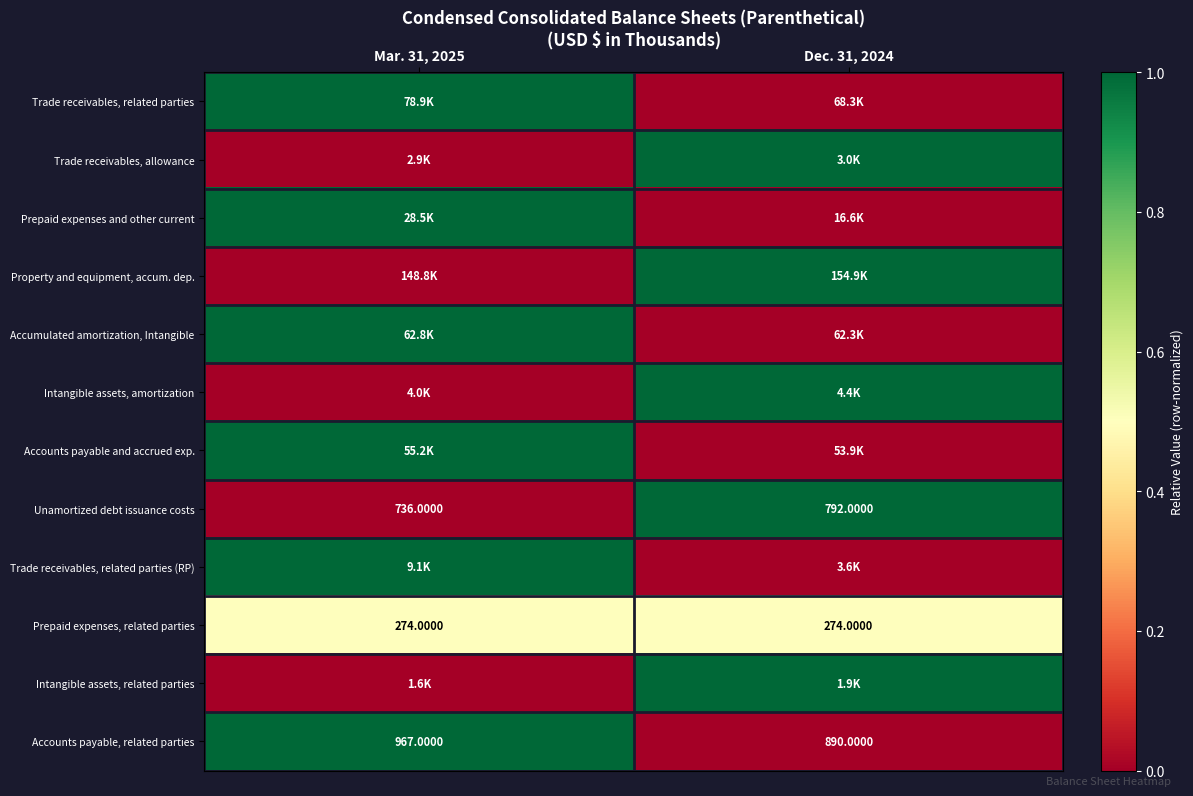

What is the sum of the Accounts payable, related parties values at Dec. 31, 2024 and Mar. 31, 2025?

1857